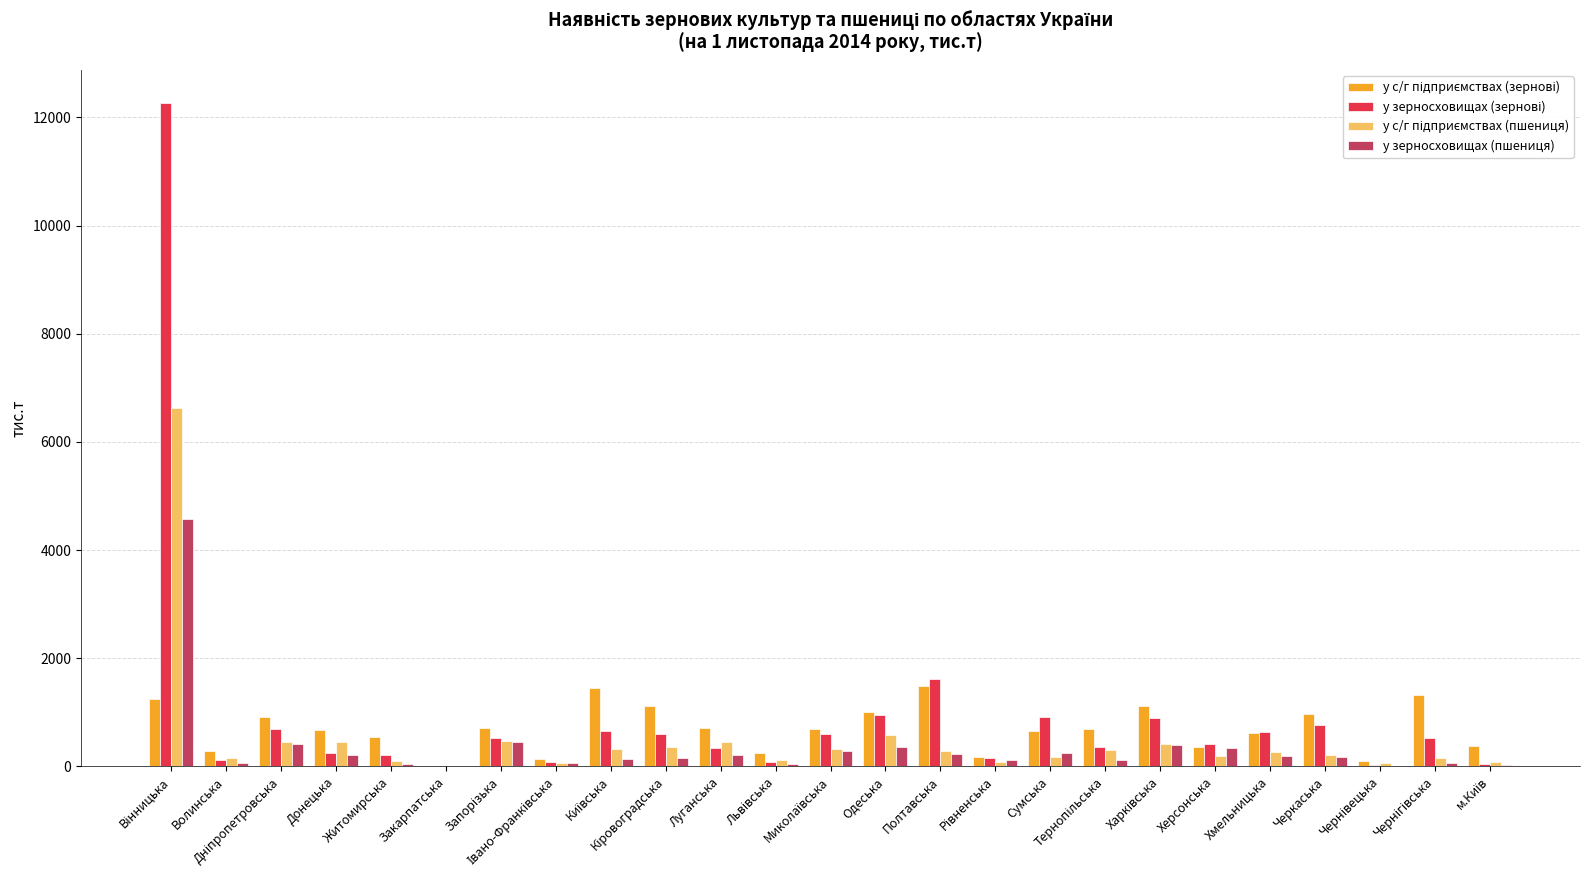

What is the greatest value displayed?

12263.1